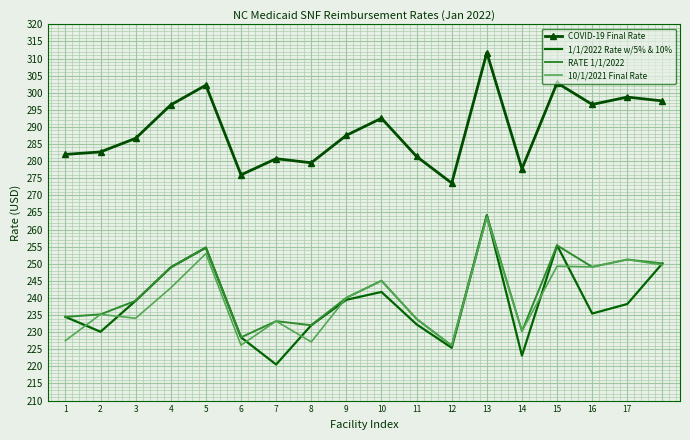

In COVID-19 Final Rate, how many points are higher than both neighbors (excluding endpoints)?

6